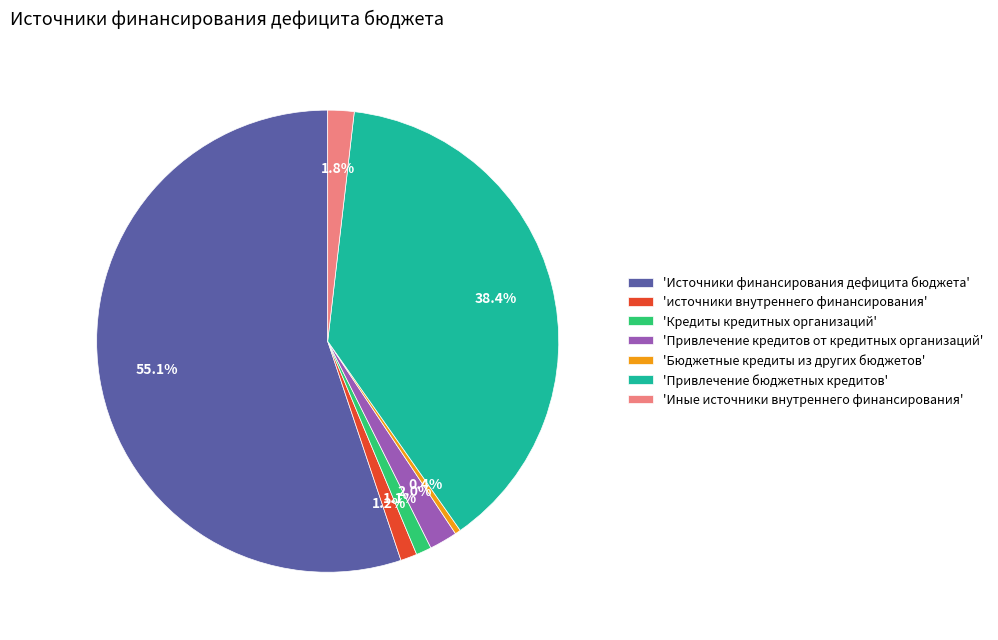

What percentage is NOT represented by 'источники внутреннего финансирования'?

98.8%